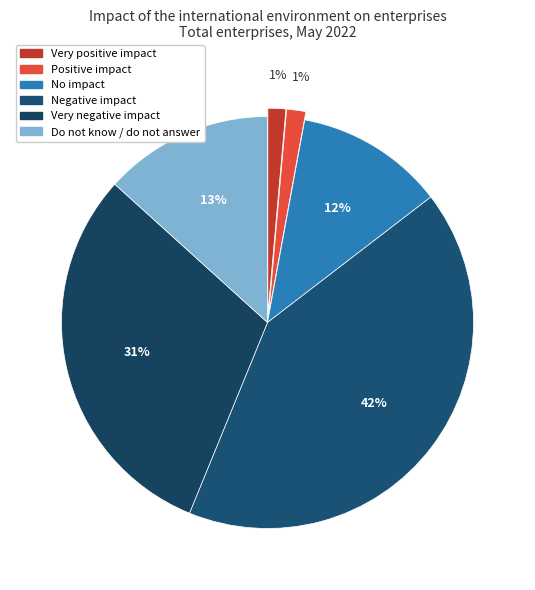

How many slices are in this pie chart?

6